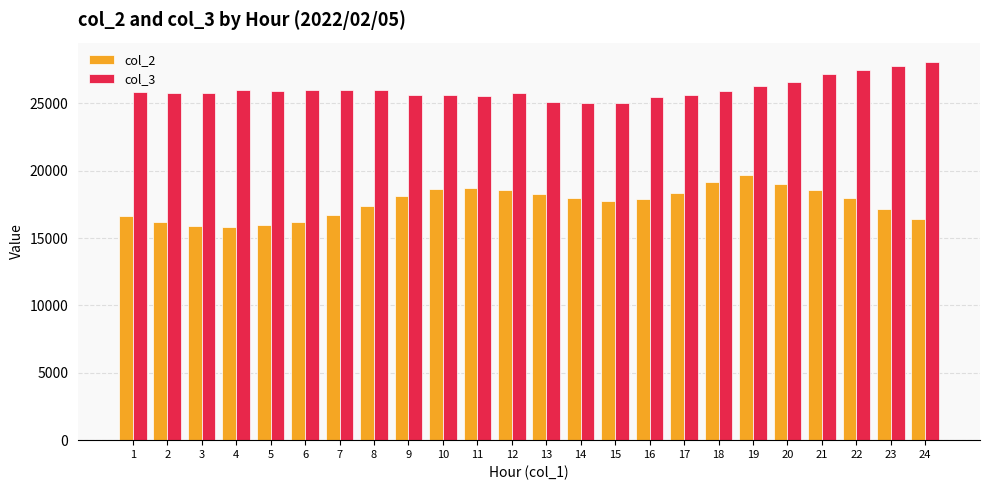

True or false: col_2 has a value of 18587 at 21.

True